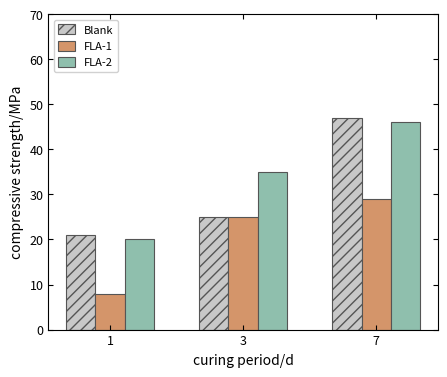

Reading right to left, extract all data points from this chart.

Blank: 7=47	3=25	1=21
FLA-1: 7=29	3=25	1=8
FLA-2: 7=46	3=35	1=20